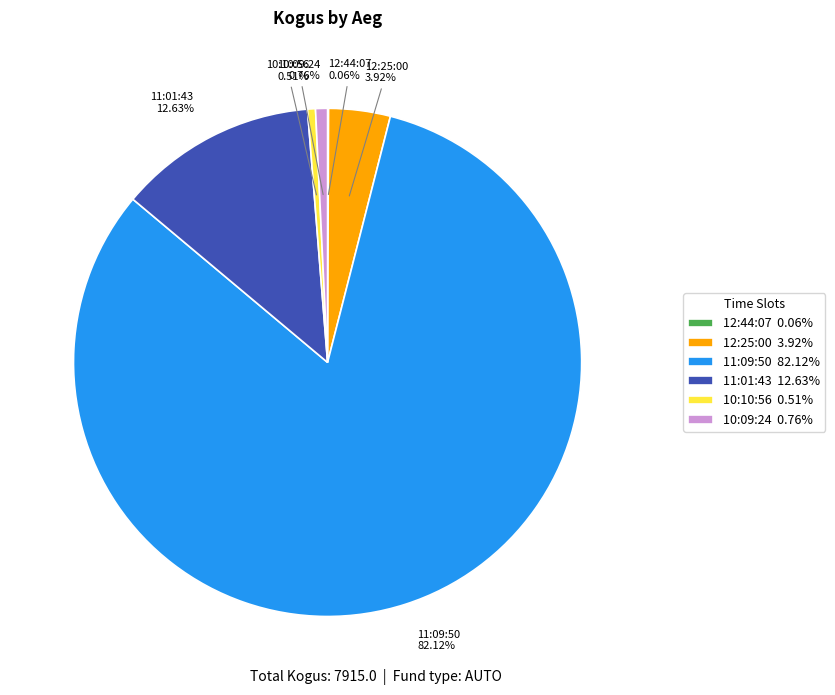

What is the ratio of the value at 11:01:43 12.63% to the value at 10:09:24 0.76%?

16.7